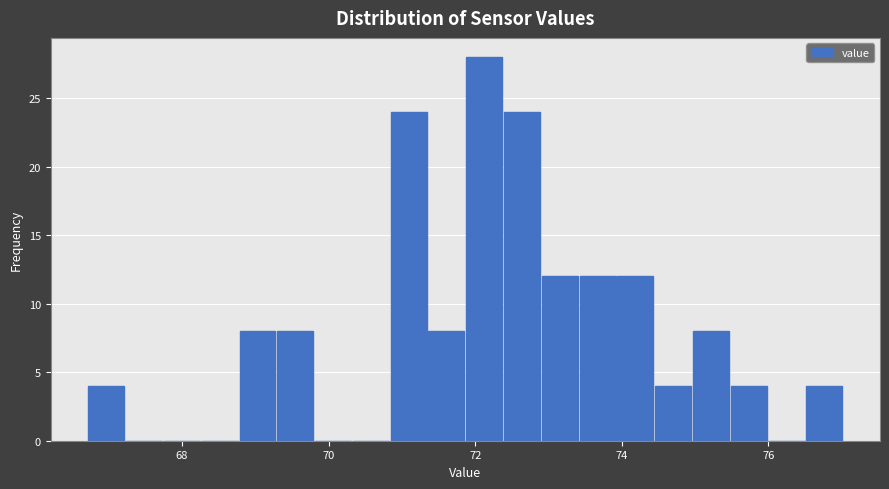

Read against the x-axis, roughly where is the centre of the tallest bar?

72.2